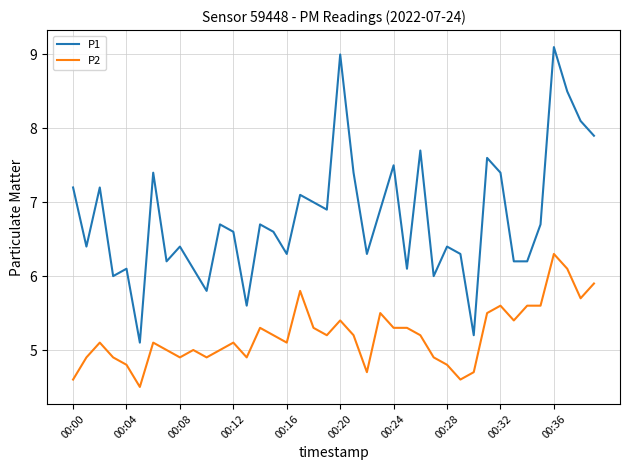

Count the number of data series in this chart.

2